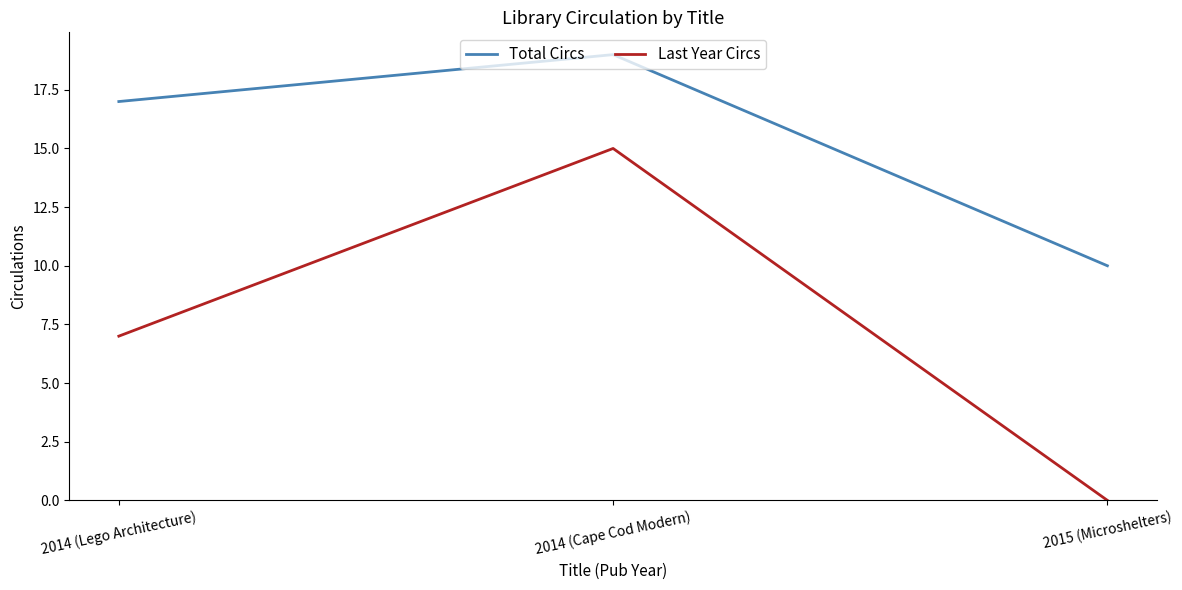

What value does the Total Circs series have at 2015 (Microshelters)?

10